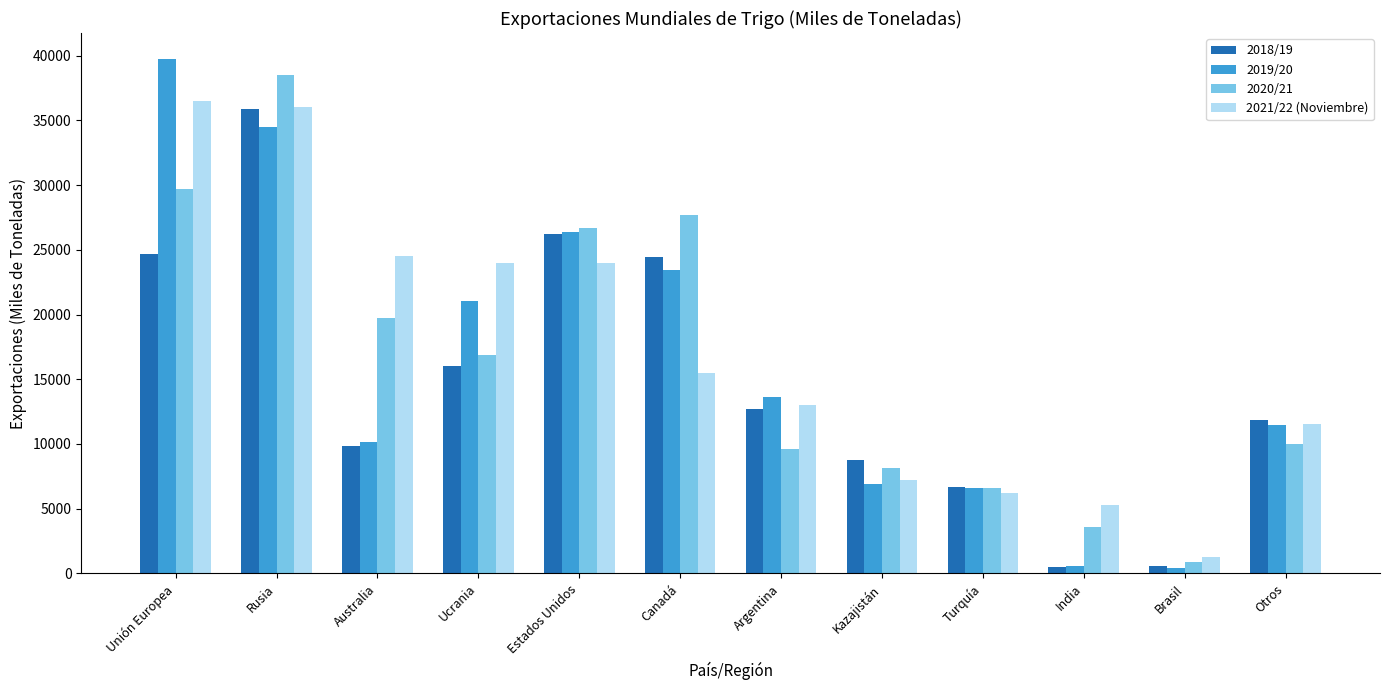

What are all the series names shown in the legend?

2018/19, 2019/20, 2020/21, 2021/22 (Noviembre)